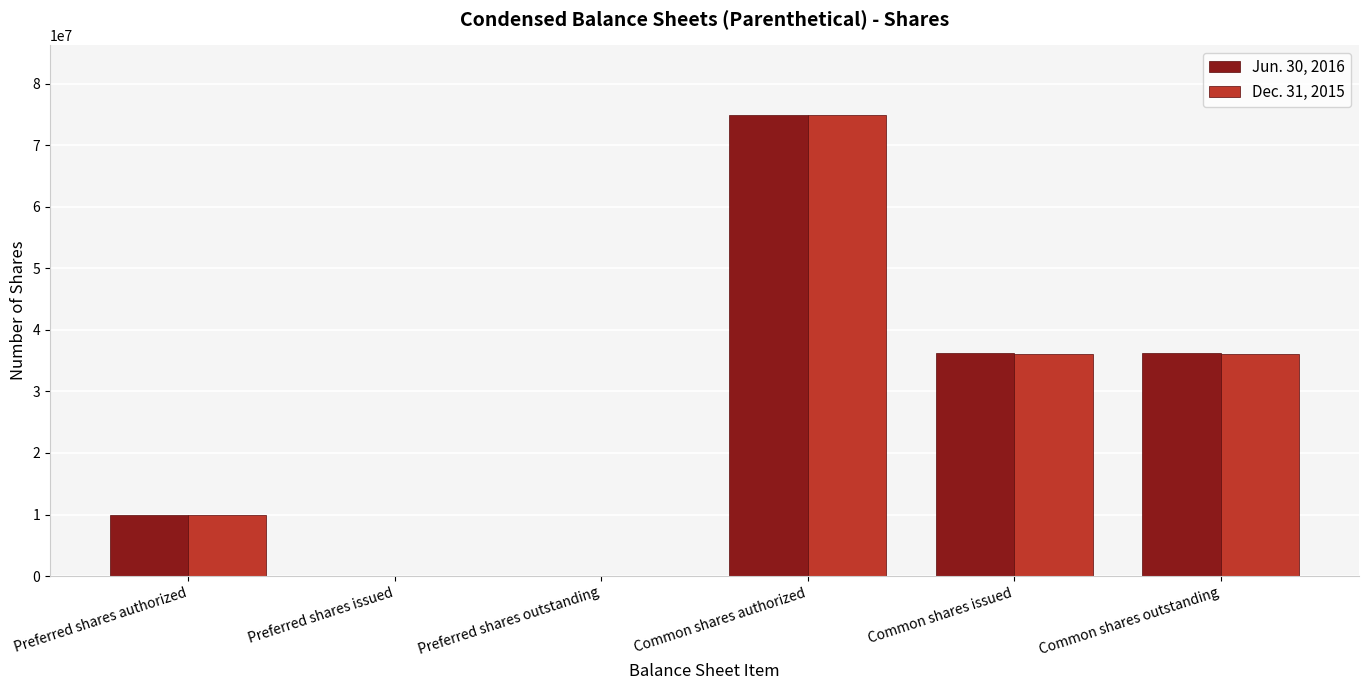

At which category is the sum across all series the highest?

Common shares authorized